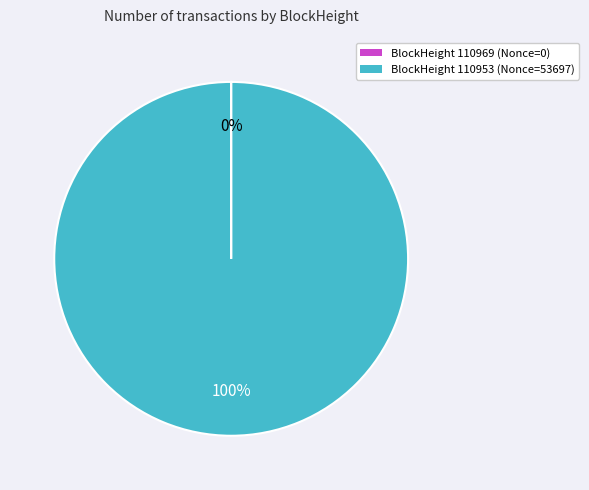

The BlockHeight 110953 (Nonce=53697) slice represents 100% of the pie. True or false?

True